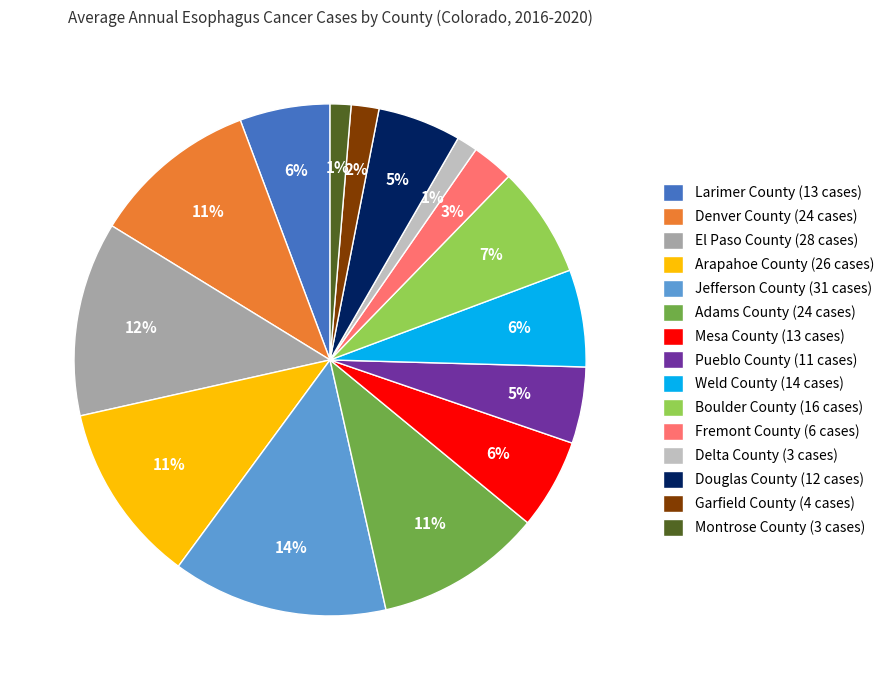

What percentage is the Douglas County (12 cases) slice, to the nearest percent?

5%